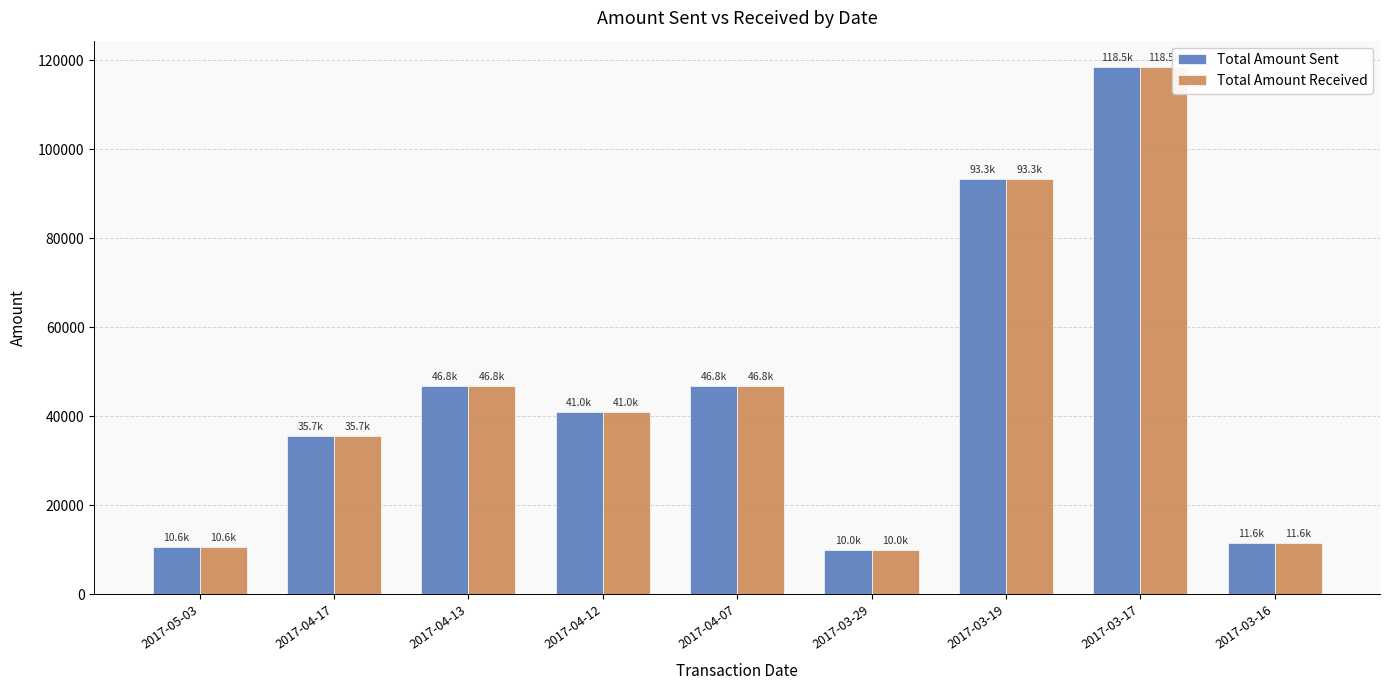

What is the sum of all Total Amount Received values?

414280.7